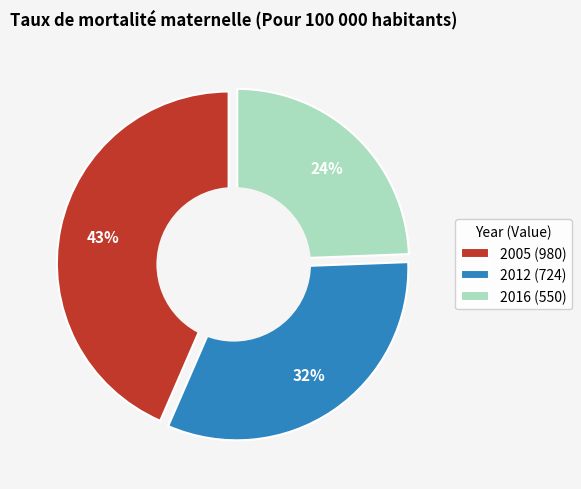

True or false: 2016 accounts for 24% of the total.

True